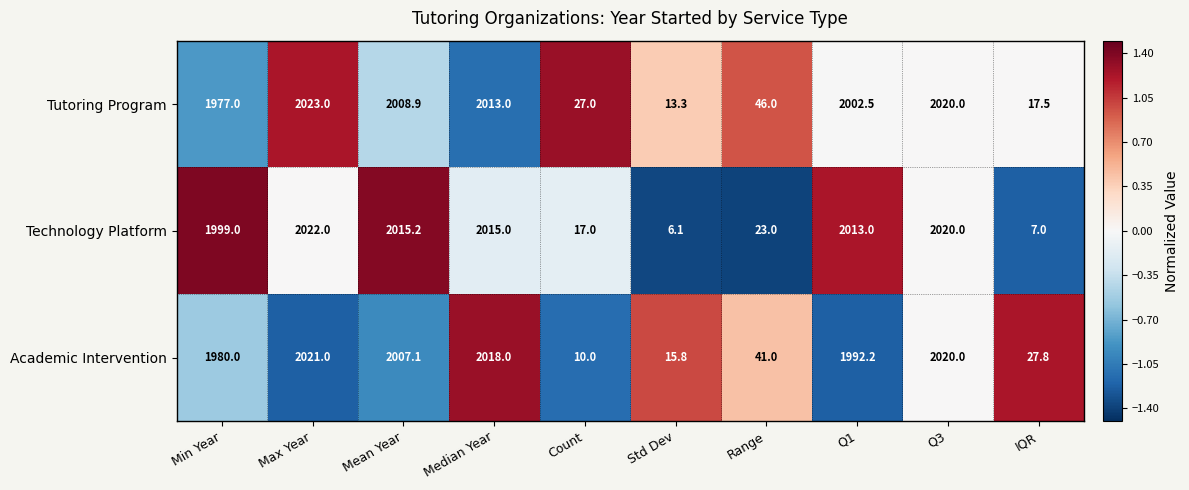

What is the average value of the Tutoring Program series?

1214.8